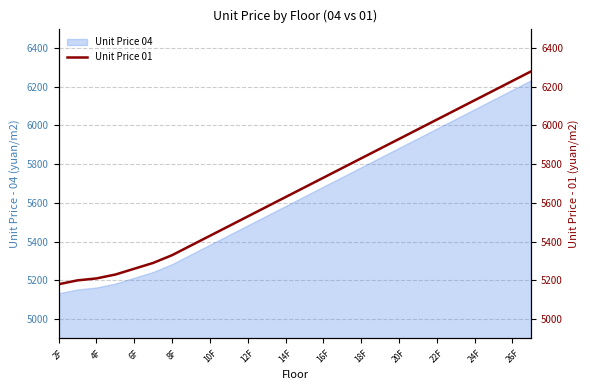

What is the maximum value shown in the chart?

6280